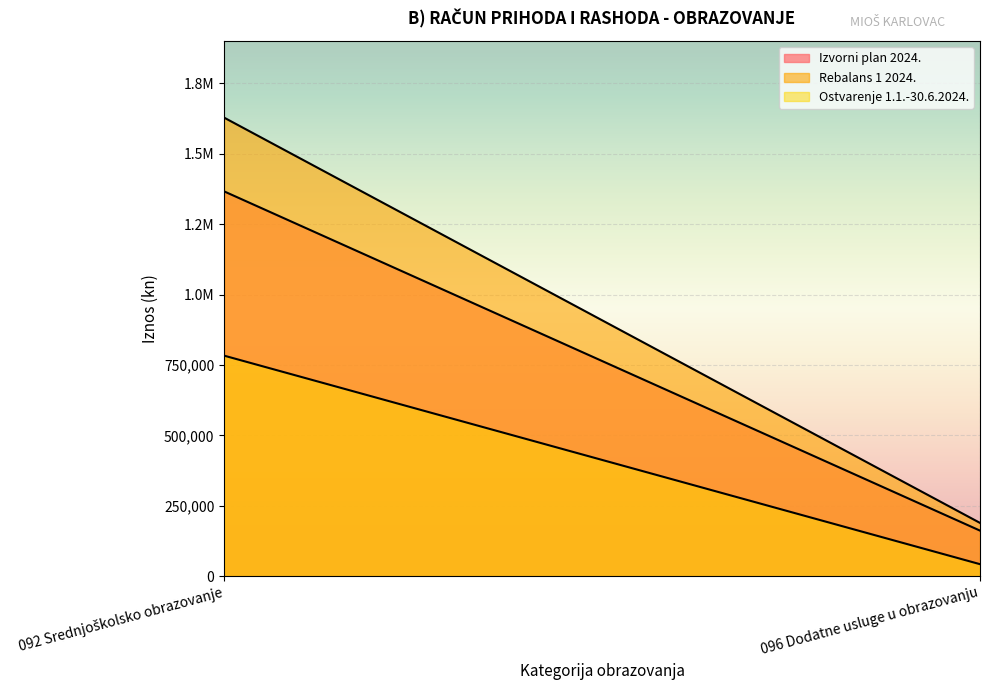

At 096 Dodatne usluge u obrazovanju, list the series in order from smallest to largest.

Ostvarenje 1.1.-30.6.2024., Izvorni plan 2024., Rebalans 1 2024.